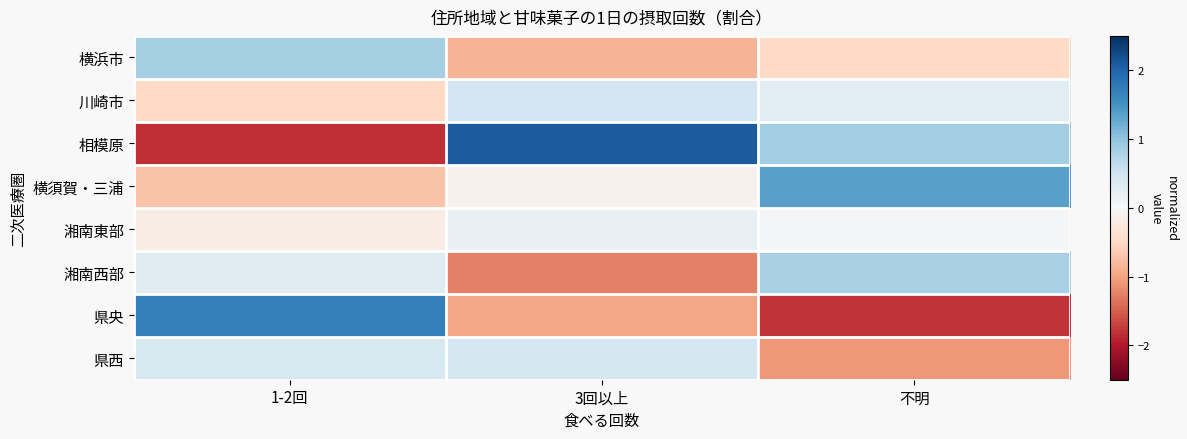

Reading left to right, transcribe all the data shown in this chart.

横浜市: 1-2回=0.8	3回以上=-0.8	不明=-0.5
川崎市: 1-2回=-0.5	3回以上=0.5	不明=0.3
相模原: 1-2回=-1.8	3回以上=2.1	不明=0.9
横須賀・三浦: 1-2回=-0.7	3回以上=-0.1	不明=1.4
湘南東部: 1-2回=-0.2	3回以上=0.2	不明=0.0
湘南西部: 1-2回=0.3	3回以上=-1.3	不明=0.8
県央: 1-2回=1.7	3回以上=-1.0	不明=-1.8
県西: 1-2回=0.4	3回以上=0.4	不明=-1.1